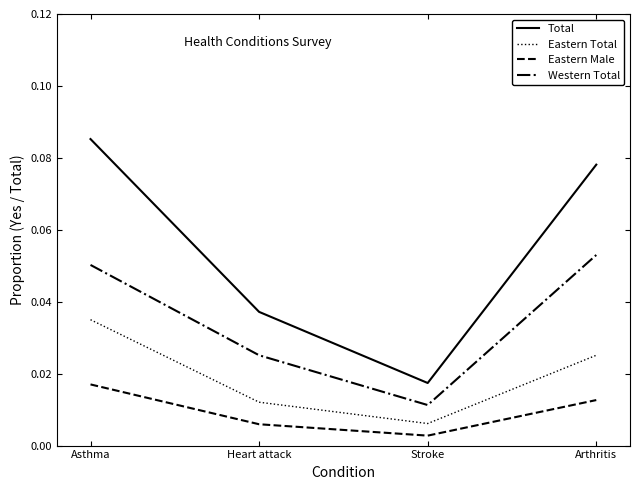

What are all the series names shown in the legend?

Total, Eastern Total, Eastern Male, Western Total